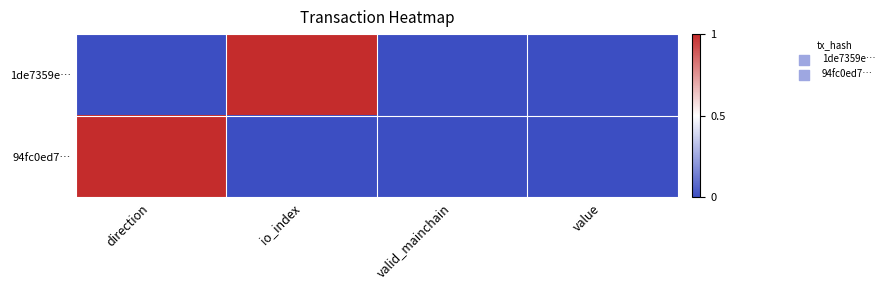

Reading right to left, transcribe all the data shown in this chart.

1de7359e…: value=0	valid_mainchain=0	io_index=1	direction=0
94fc0ed7…: value=0	valid_mainchain=0	io_index=0	direction=1